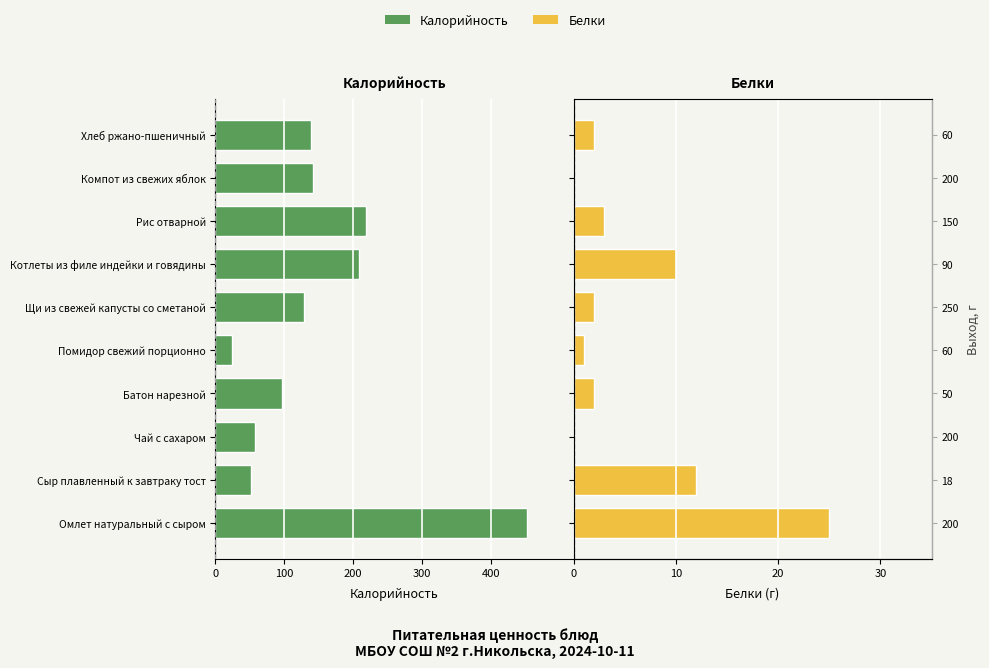

How many positive values does the Белки series have?

8